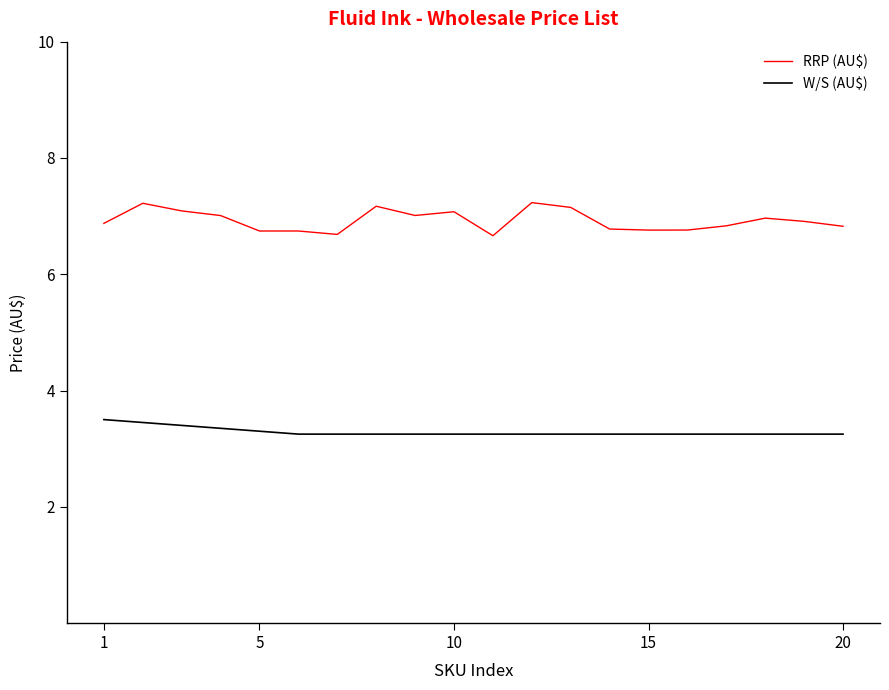

Rank the series by their average value, from highest to lowest.

RRP (AU$), W/S (AU$)